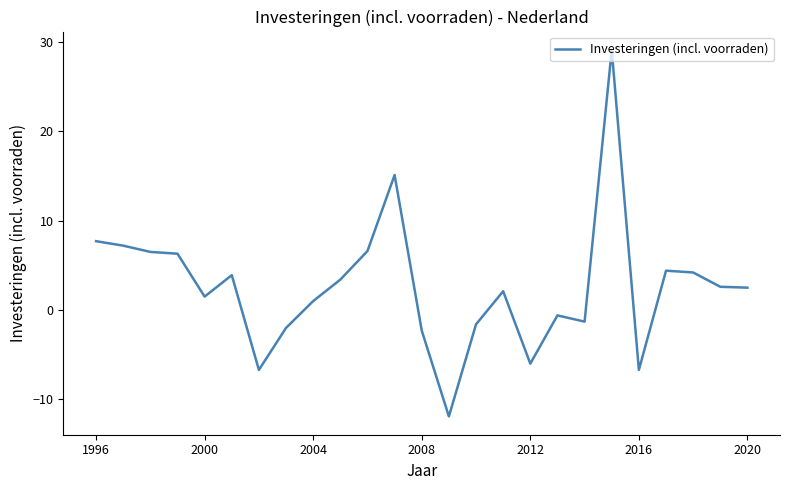

What is the minimum value shown in the chart?

-11.9